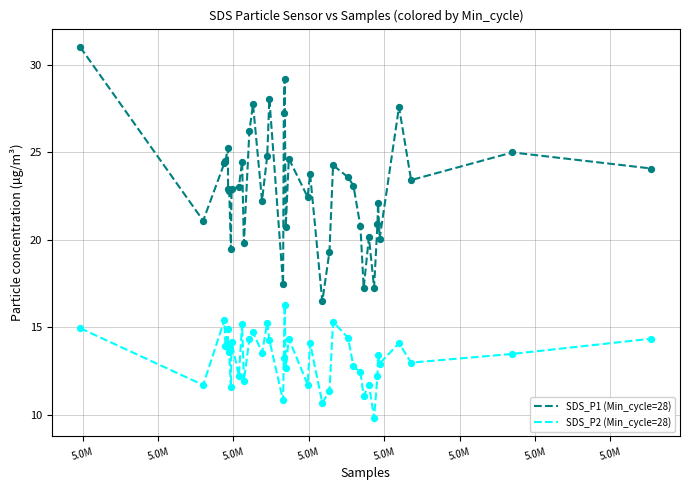

Which series has the largest total across all categories?

SDS_P1 (Min_cycle=28)